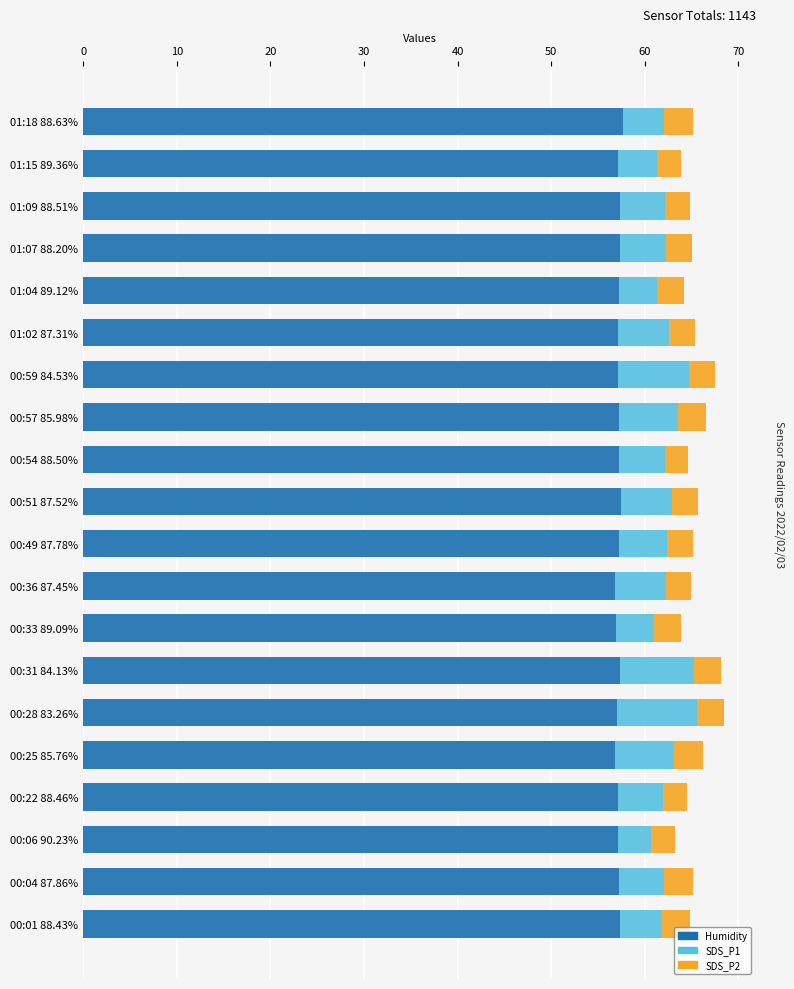

How many data points does each series have?

20